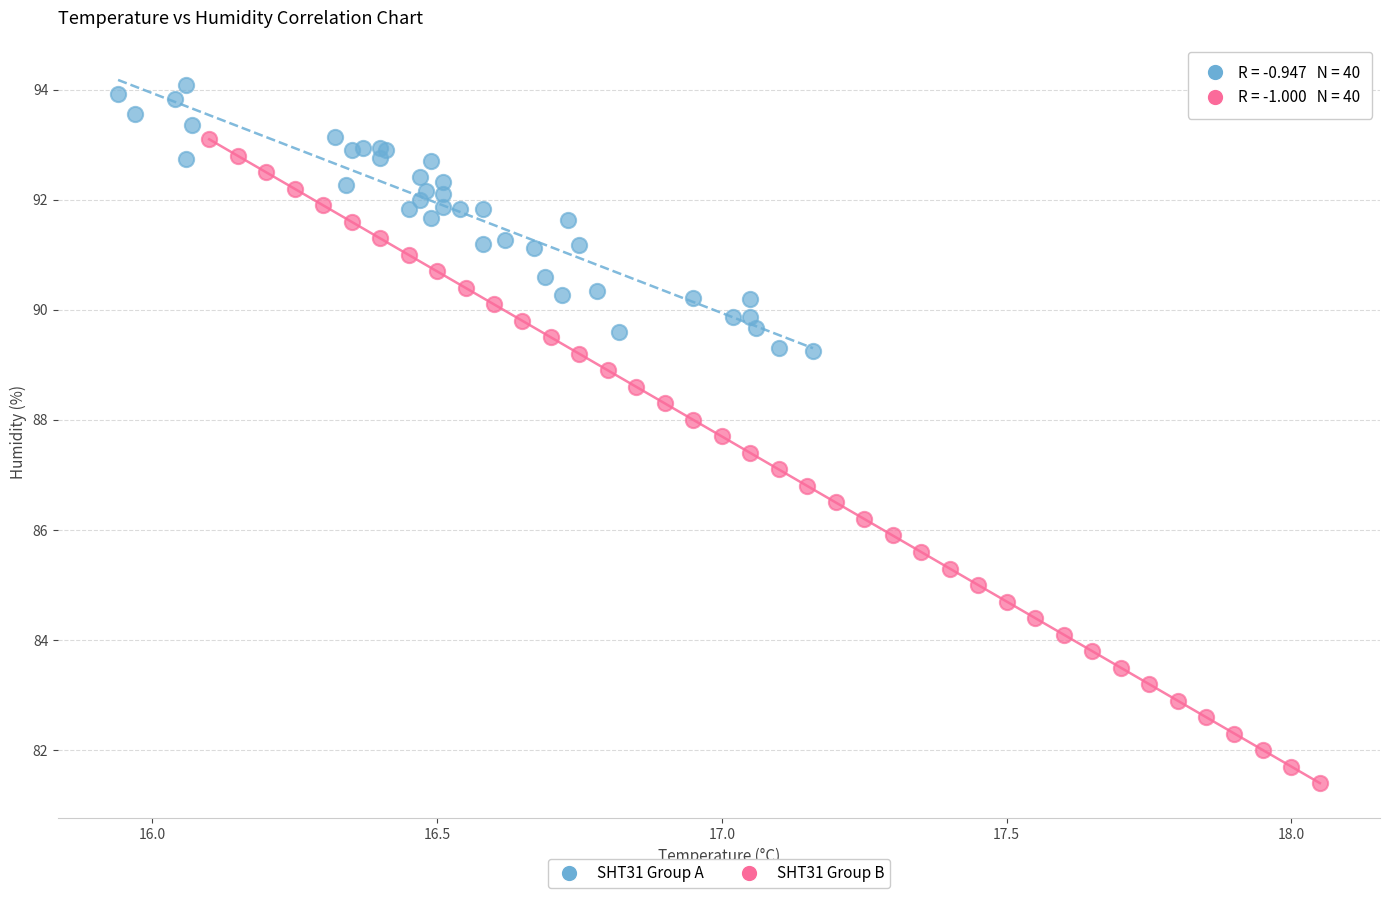

Which series reaches the maximum Y coordinate?

SHT31 Group A